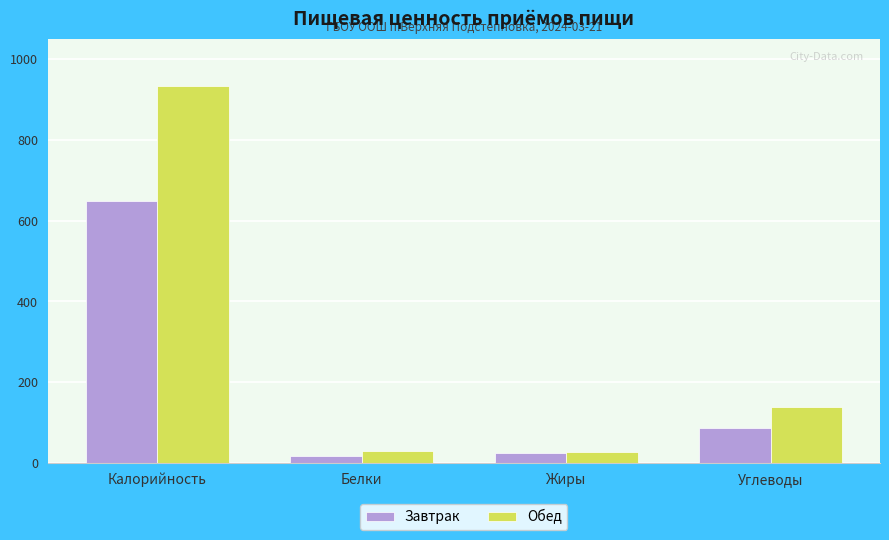

What is the average value of the Завтрак series?

194